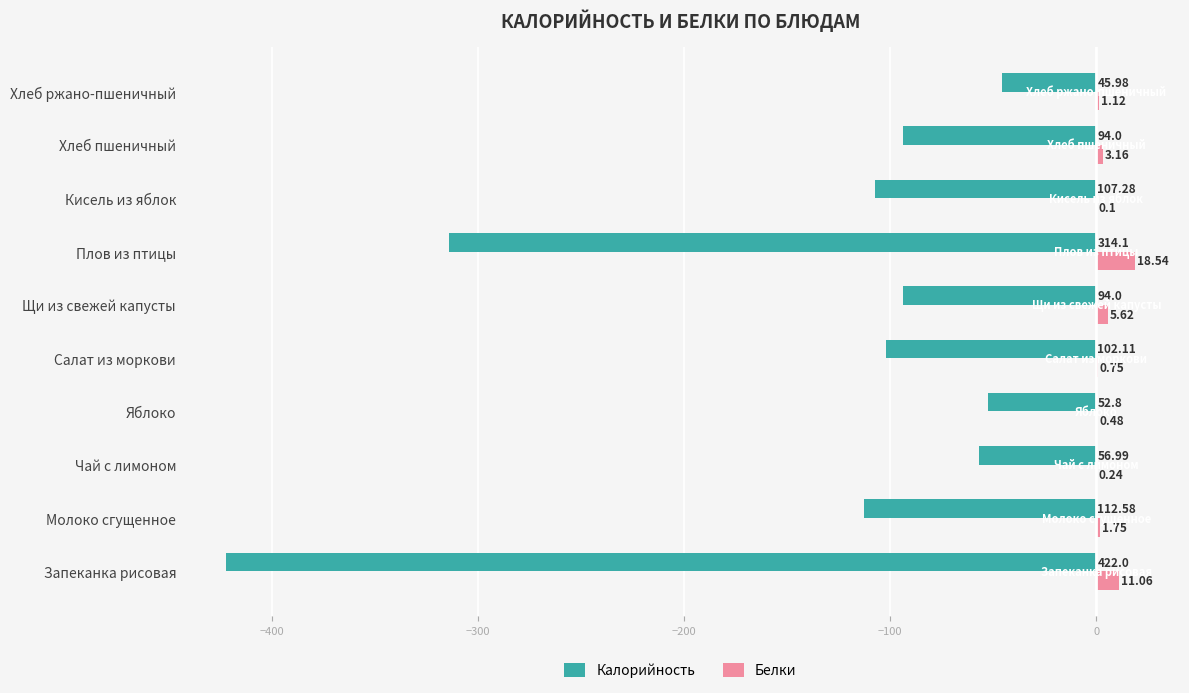

At which label is Калорийность closest to -233?

Плов из птицы